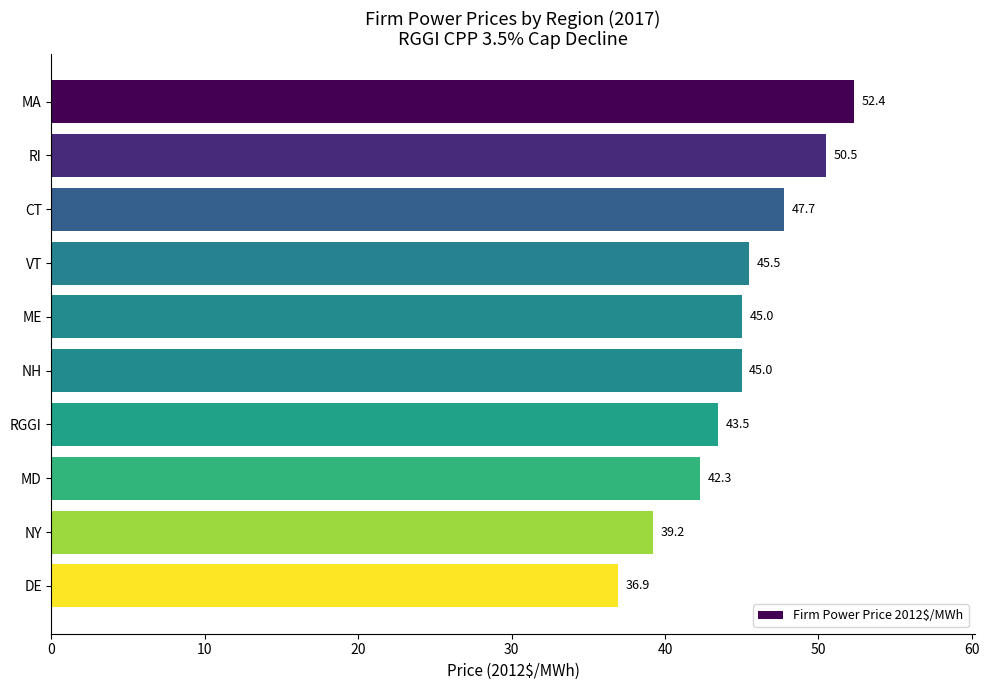

What is the greatest value displayed?

52.4